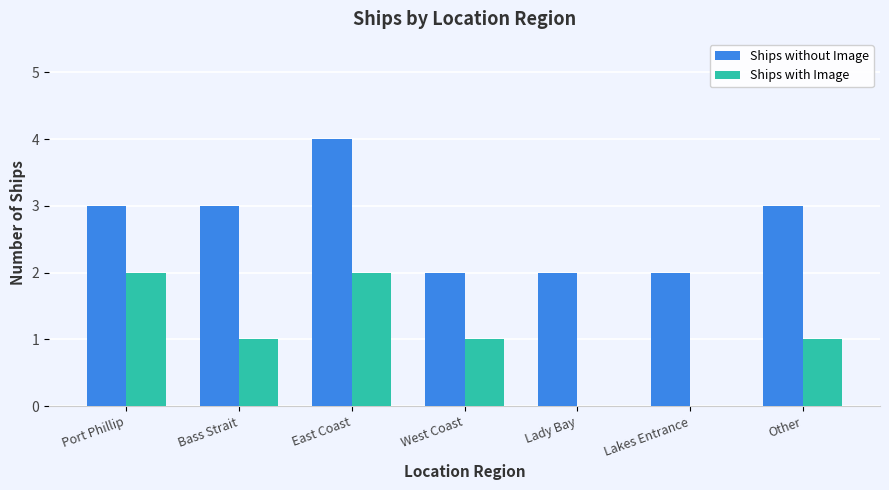

True or false: Ships with Image has a value of 2 at Port Phillip.

True